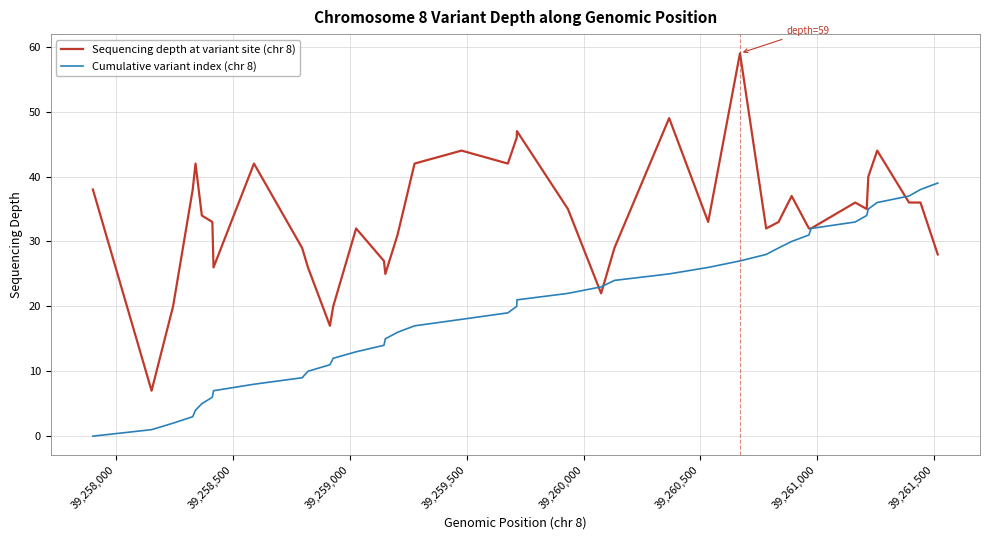

What is the difference between the second highest and second lowest values in the Cumulative variant index (chr 8) series?

37